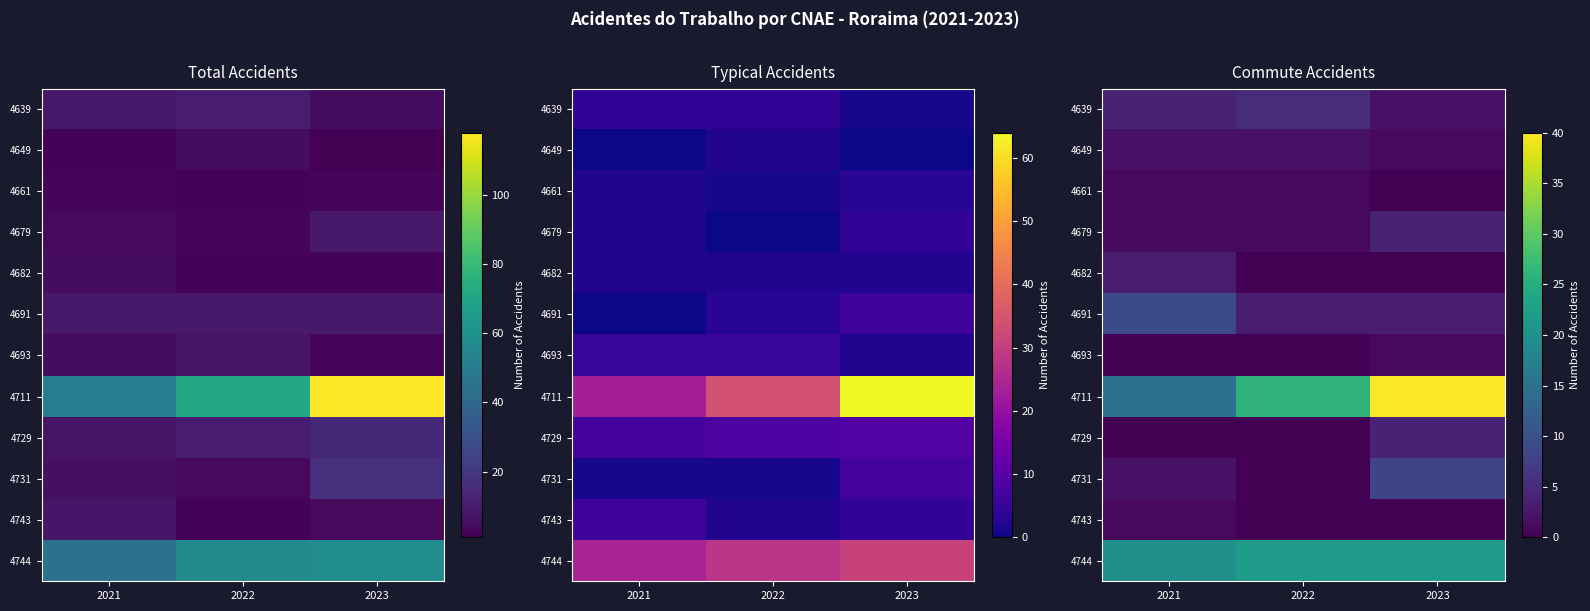

Which has a higher value, 2023 or 2021?

2021